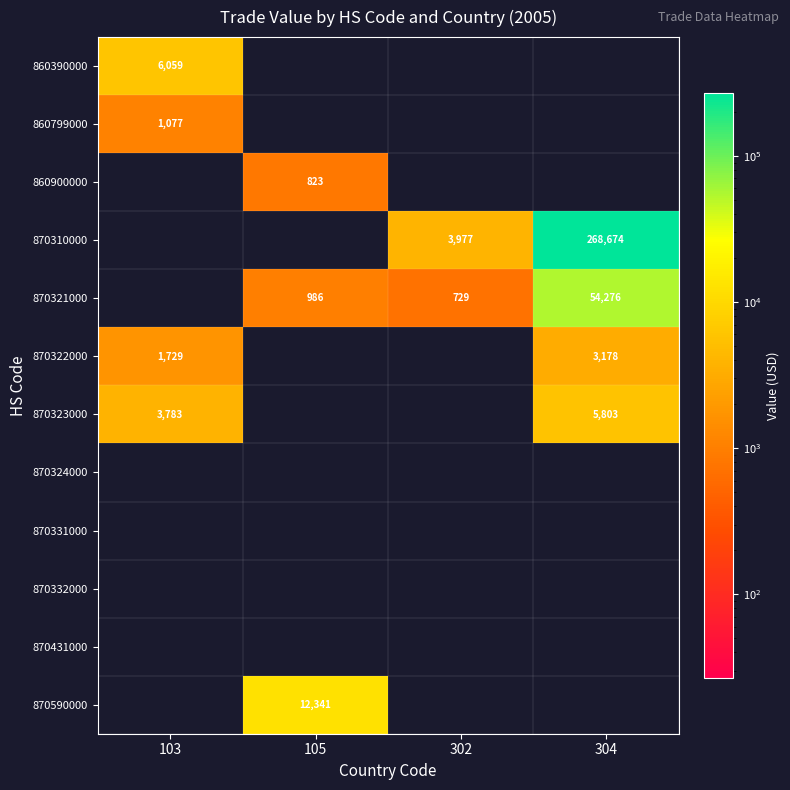

Is it true that 870323000 equals 9697 at 304?

False